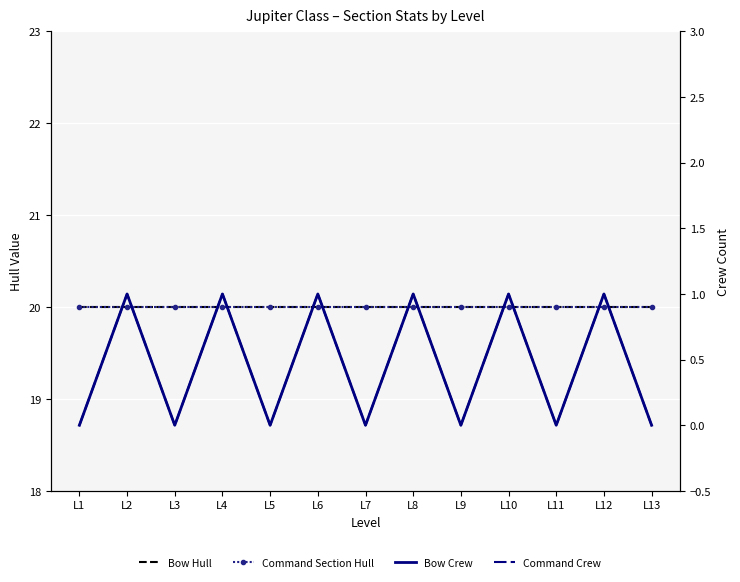

What is the total value across all series at L13?

40